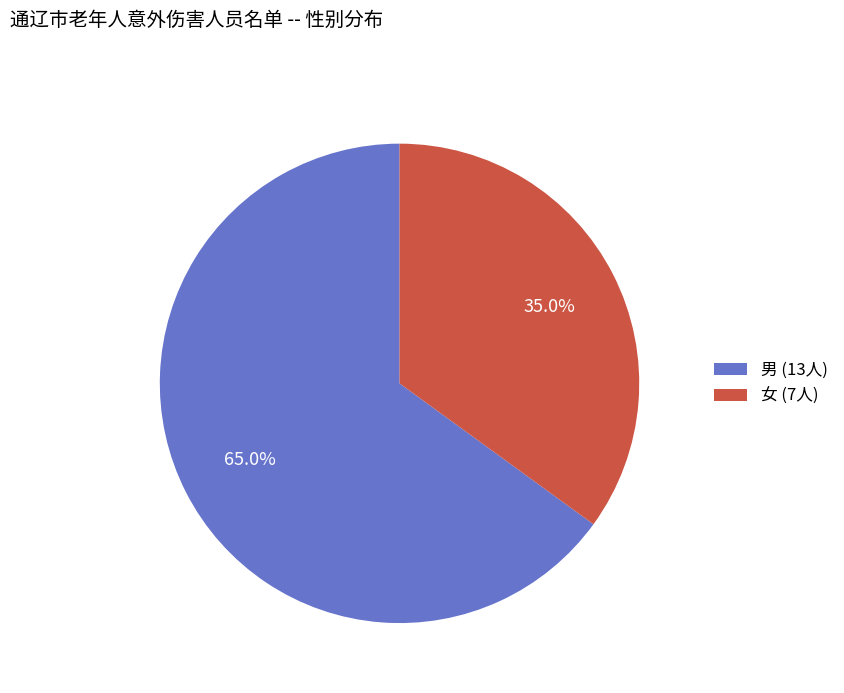

What percentage do 男 and 女 together represent?

100.0%